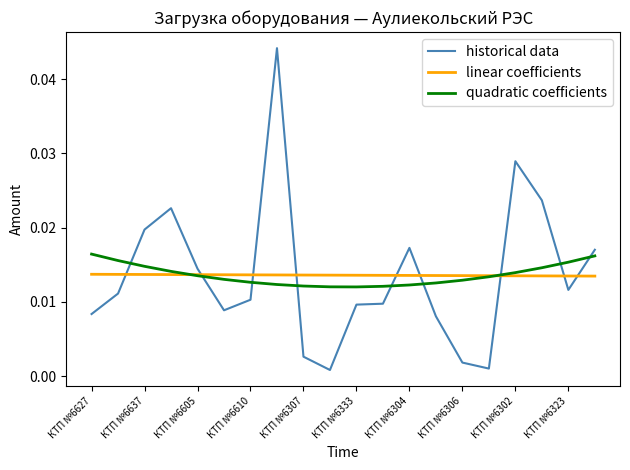

True or false: quadratic coefficients and historical data cross at least once.

True